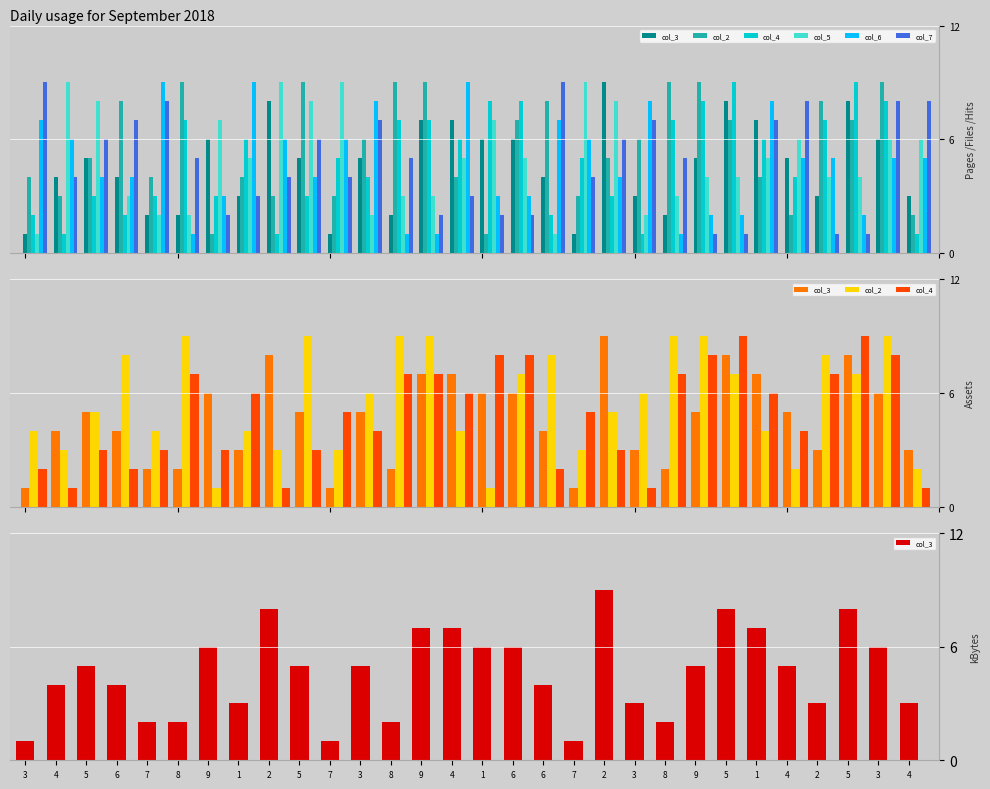

Is the value of col_7 at 5 greater than the value of col_4 at 4?

Yes